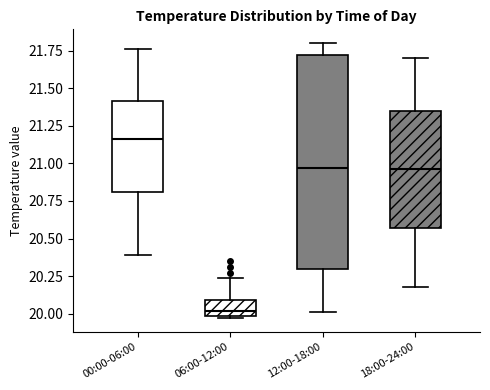

Reading left to right, read every box against the y-axis: the position of its median line, the range the box covers, and the ends of its whiskers. The values are not printed on the chart, so give them approximately, as read against the axis.

00:00-06:00: median 21.15, box 20.80 to 21.40, whiskers 20.40 to 21.75
06:00-12:00: median 20.00 (just above the box's lower edge), box 20.00 to 20.10, whiskers 19.95 to 20.25
12:00-18:00: median 20.95, box 20.30 to 21.70, whiskers 20.00 to 21.80
18:00-24:00: median 20.95, box 20.55 to 21.35, whiskers 20.20 to 21.70